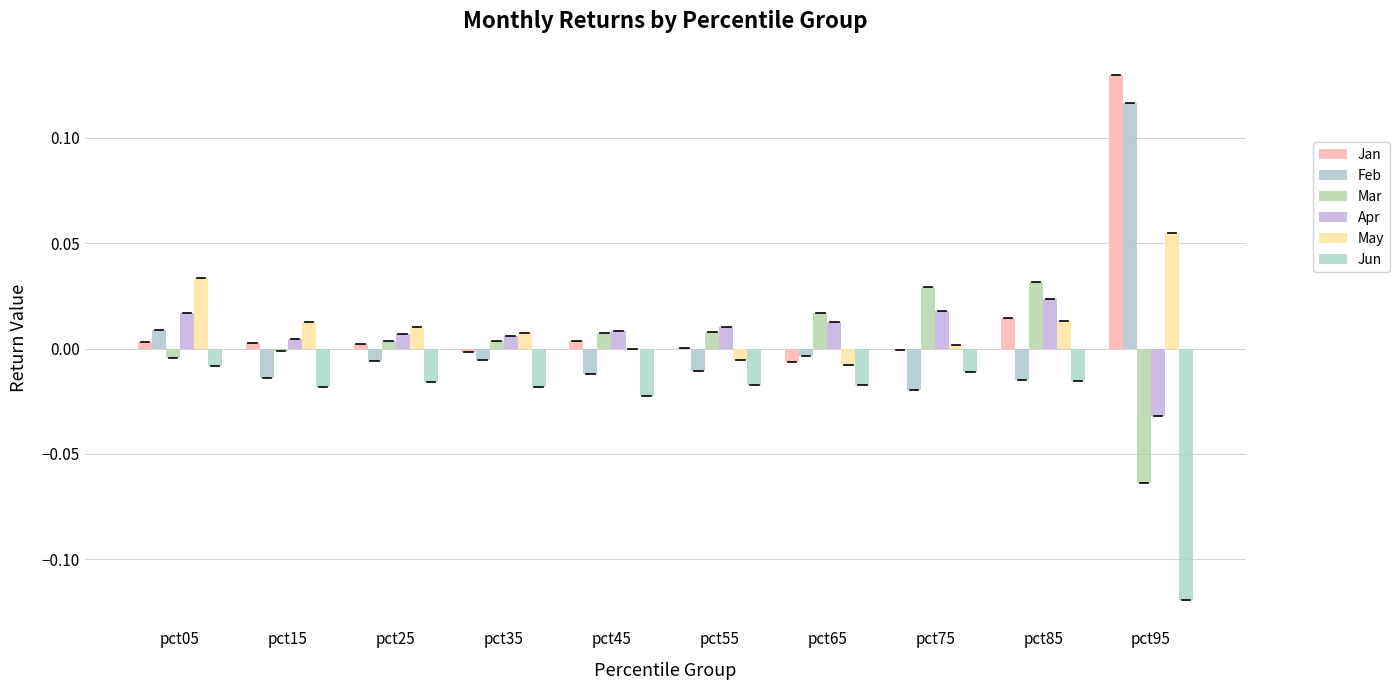

Which series has the largest total across all categories?

Jan